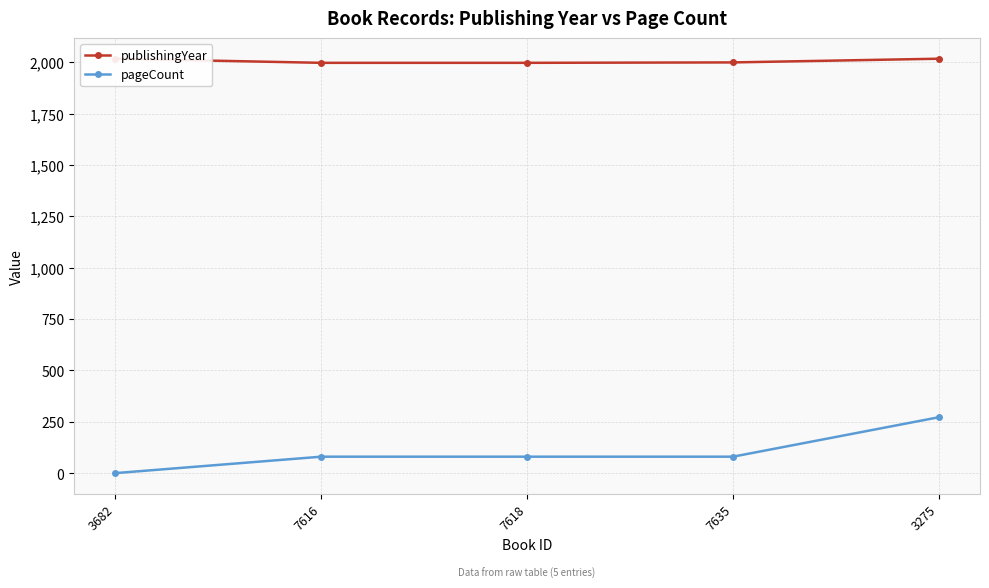

True or false: publishingYear and pageCount intersect in this chart.

False